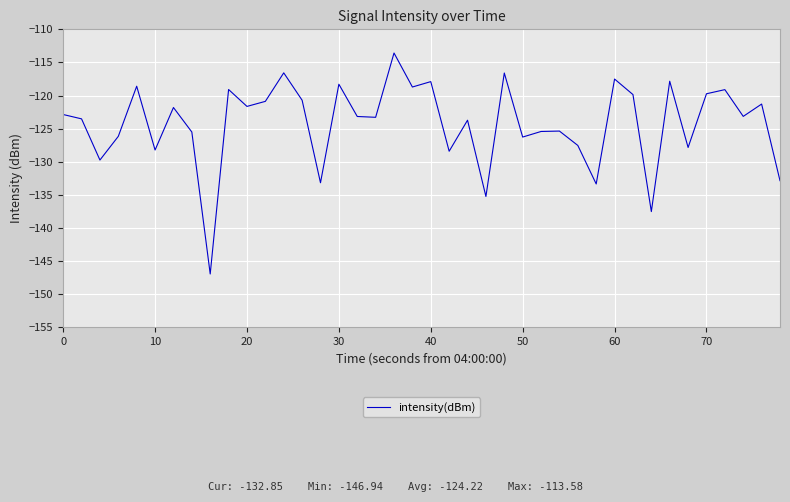

What is the difference between the maximum and minimum values?

33.4